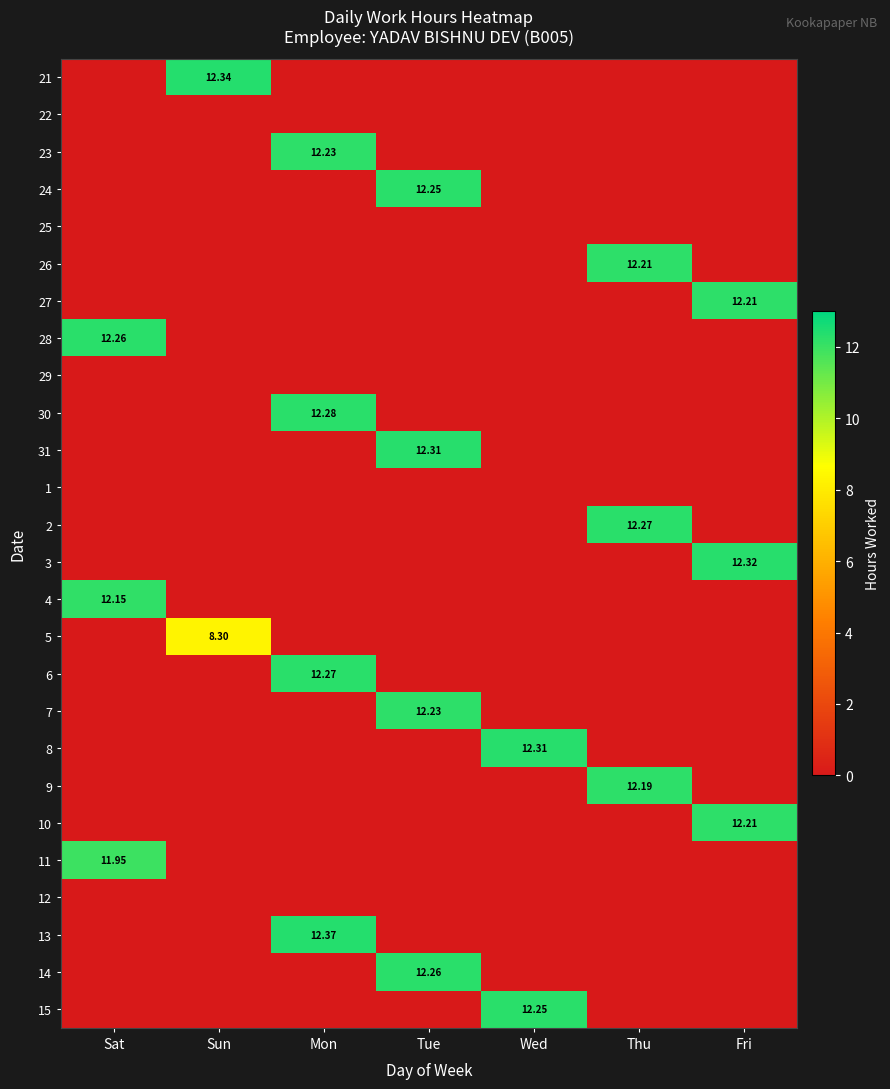

Rank the series by their maximum value, from lowest to highest.

22, 25, 29, 1, 12, 5, 11, 4, 9, 26, 27, 10, 23, 7, 24, 15, 28, 14, 2, 6, 30, 31, 8, 3, 21, 13